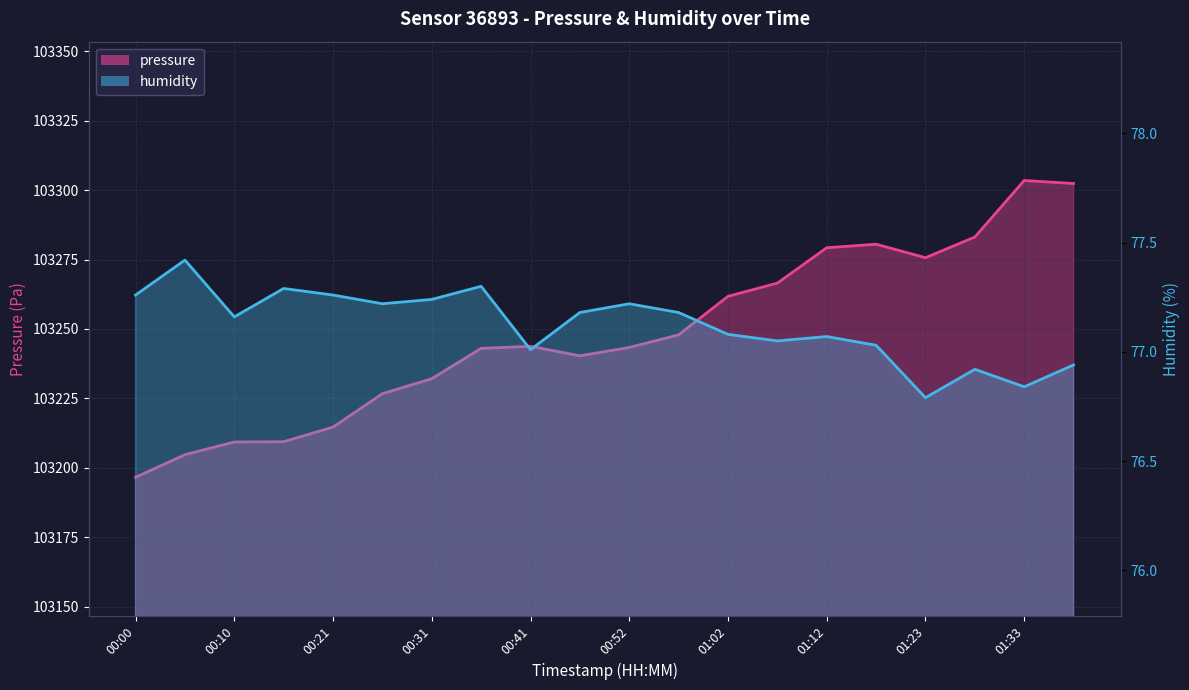

In pressure, how many points are lower than both neighbors (excluding endpoints)?

2